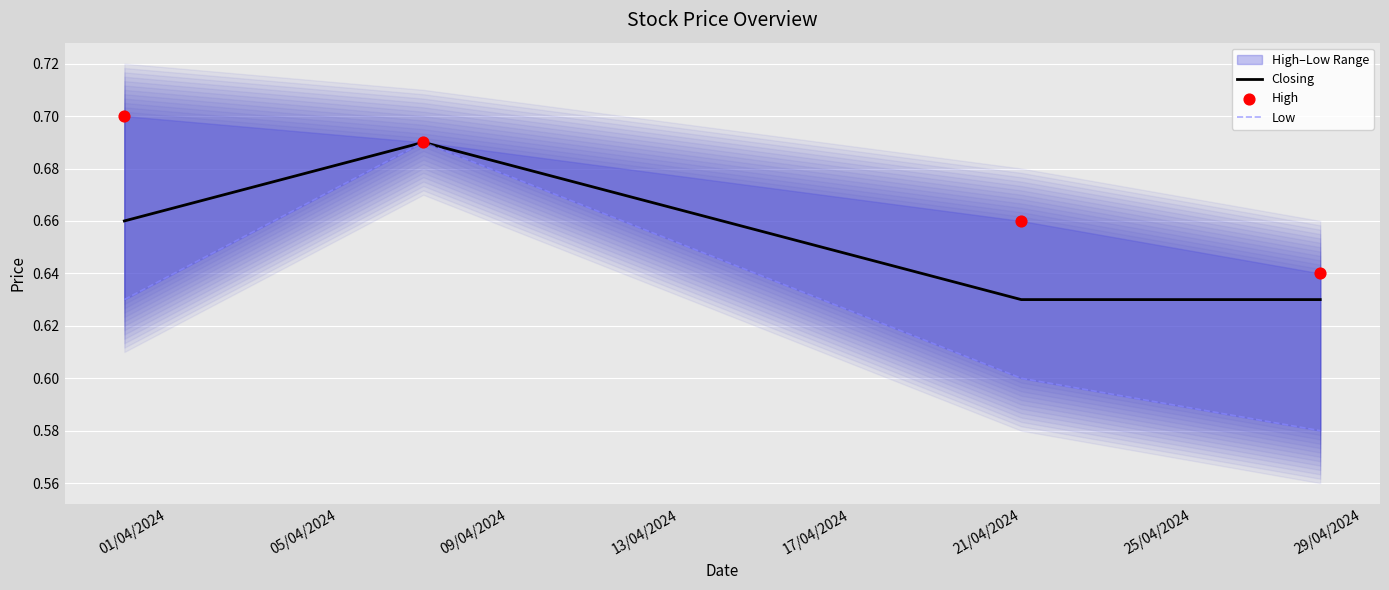

What are all the series names shown in the legend?

Closing, Low, High